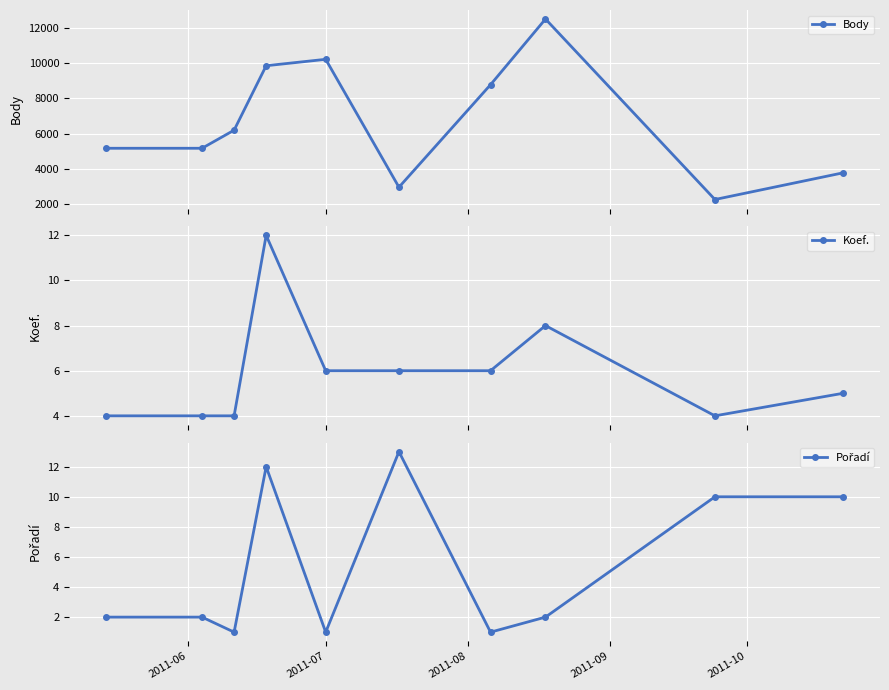

Does the chart display data point markers on the line(s)?

Yes